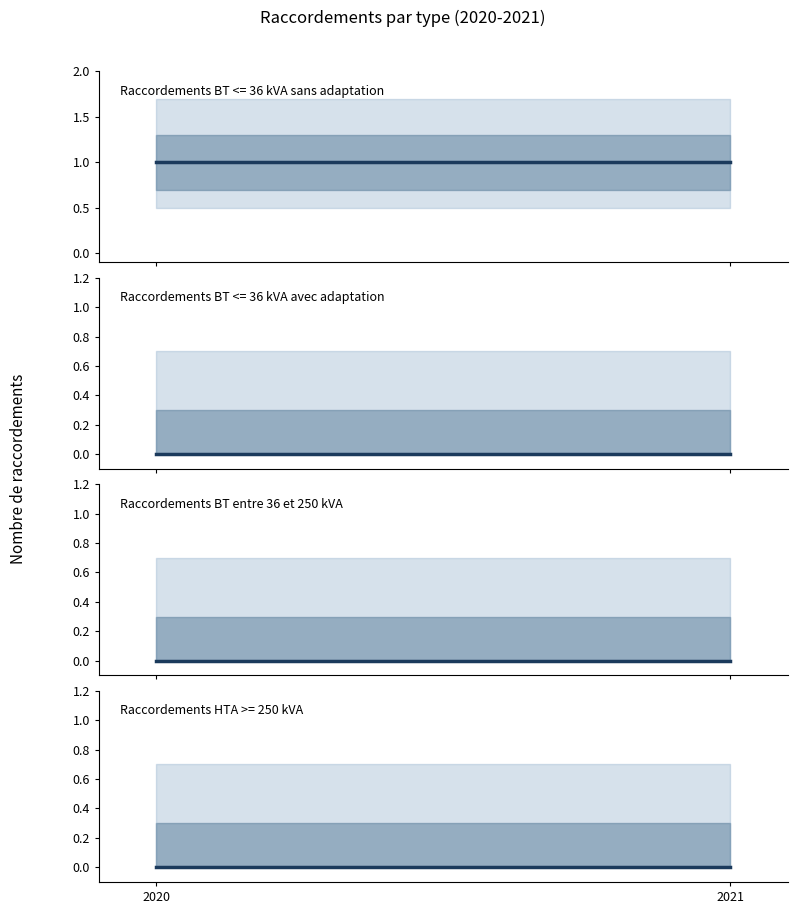

List the labels in order of Raccordements HTA >= 250 kVA value, largest first.

2020, 2021